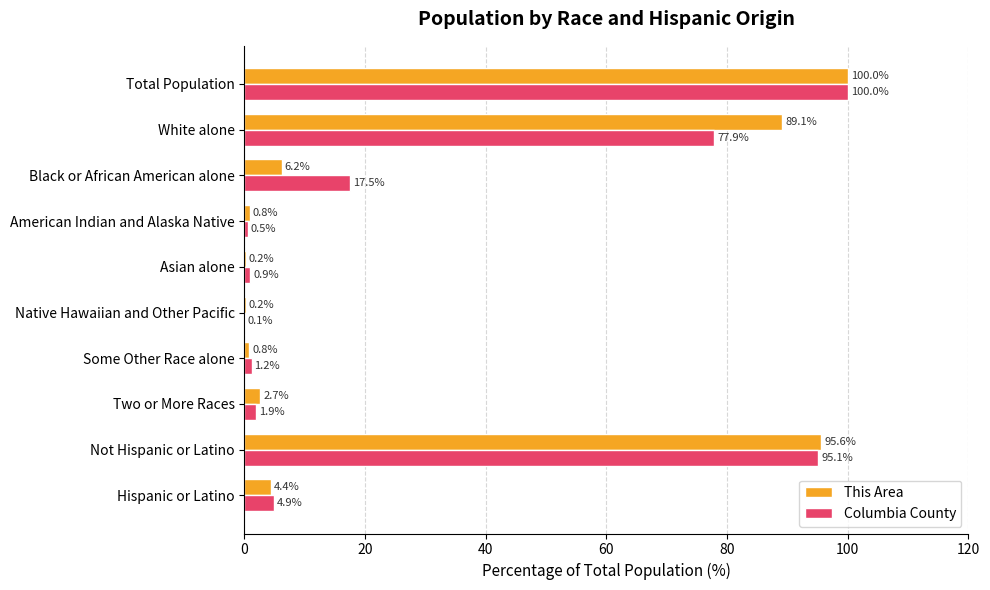

How many distinct data groups are displayed?

2